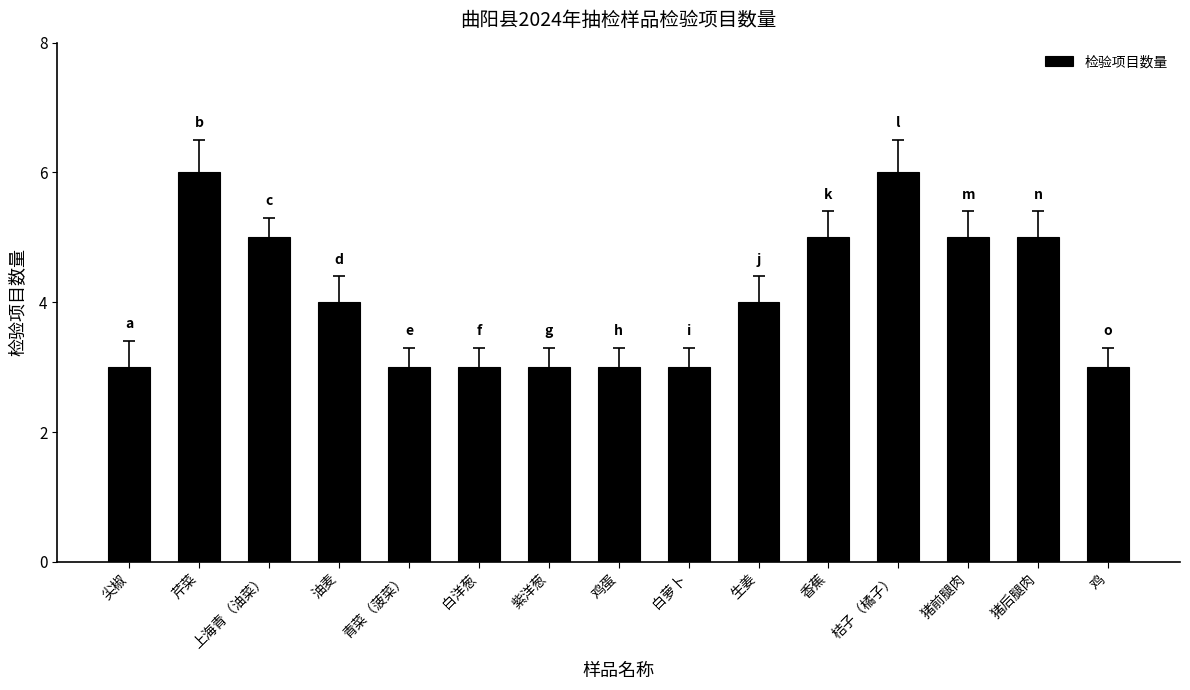

At which label does the data first exceed 4?

芹菜